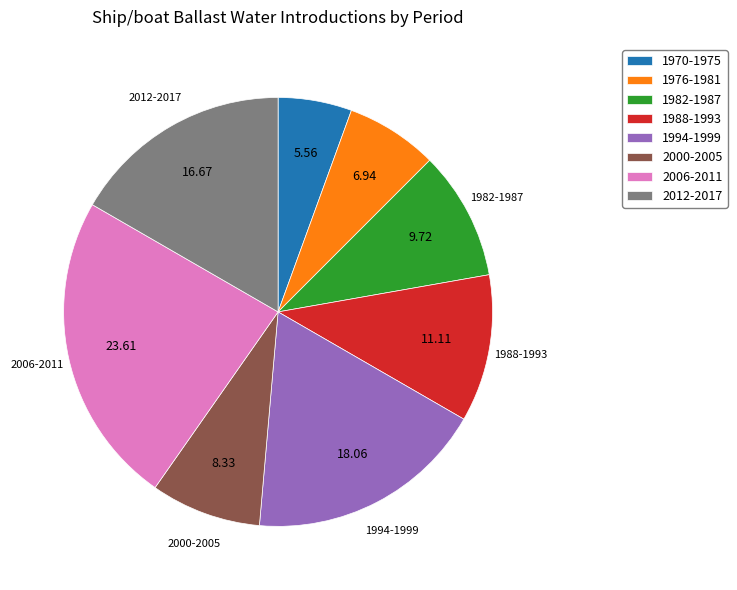

Is 2006-2011 the majority of the pie?

No